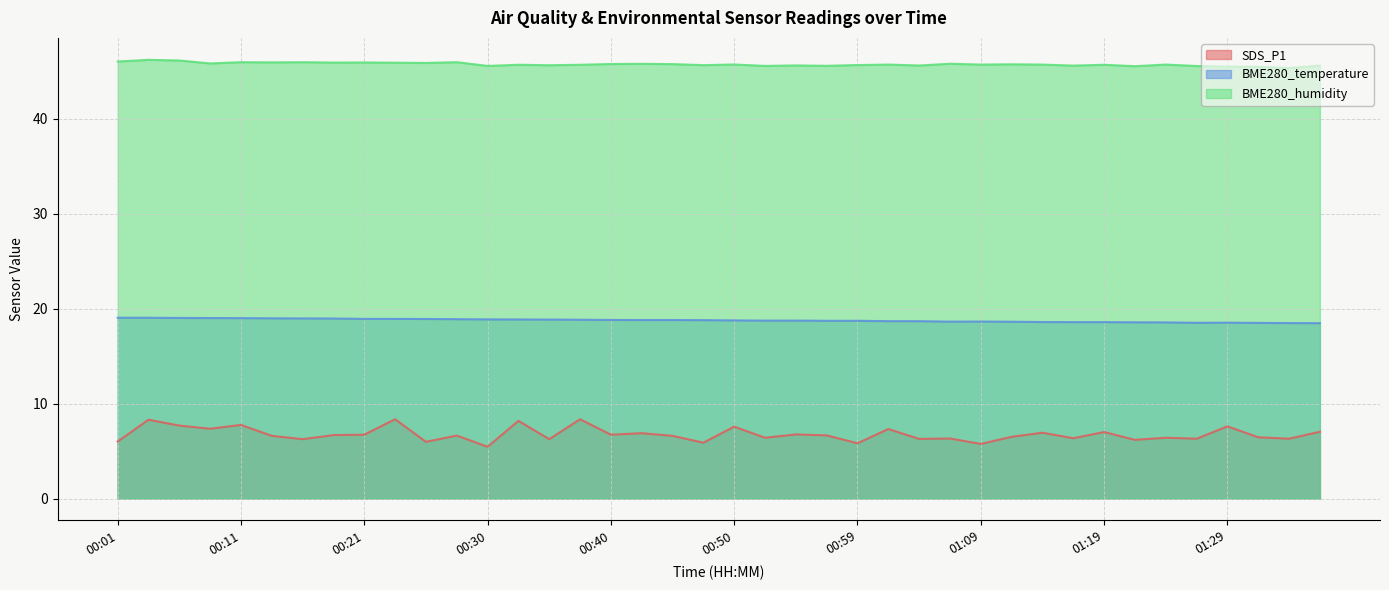

Which category has the lowest value across all series?

00:30